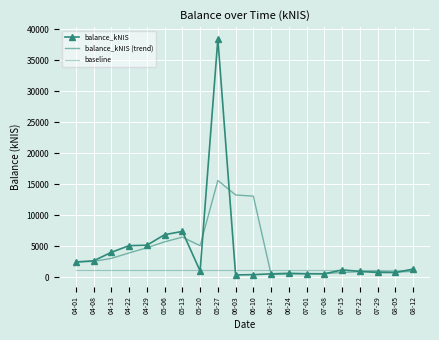

What is the total value across all series at 06-10?

14691.0